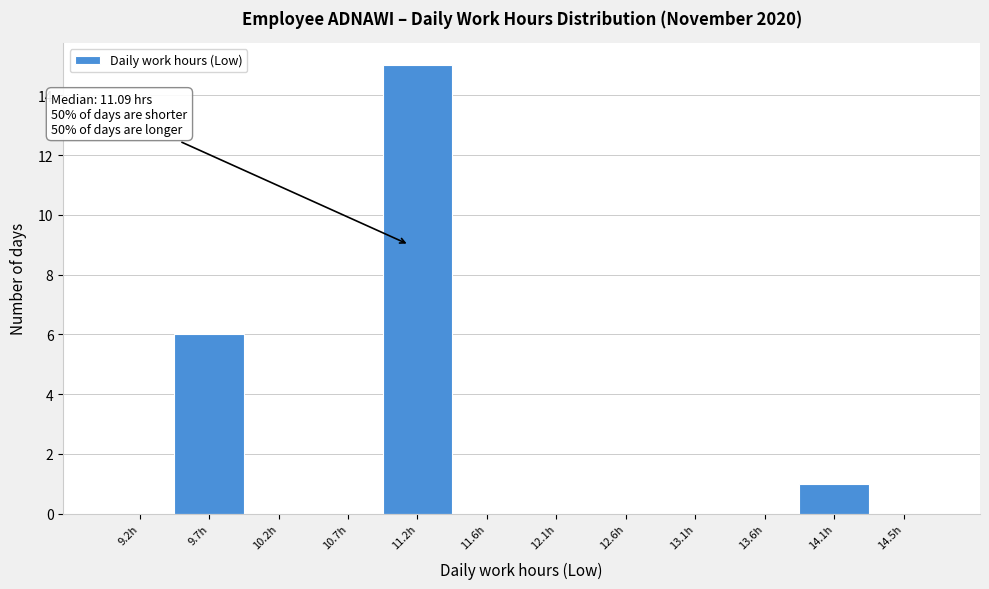

Which range on the x-axis has the tallest bar?

10.910 to 11.395